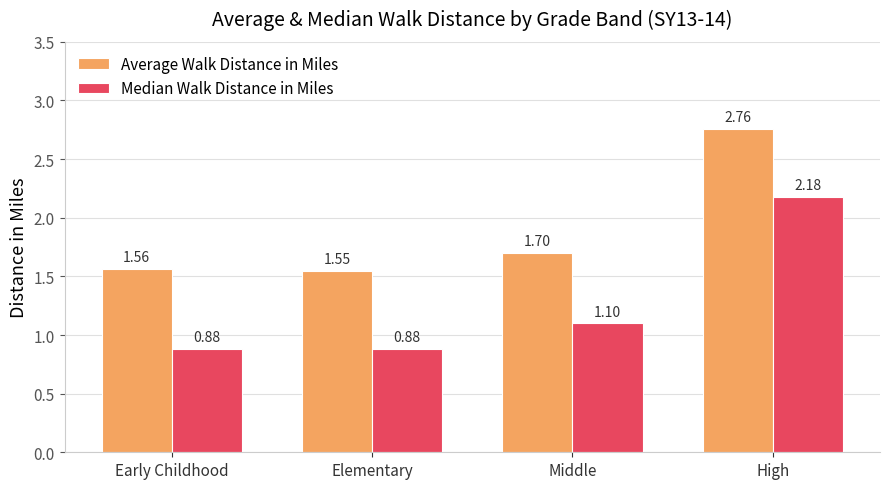

List the series in order of their overall mean, highest first.

Average Walk Distance in Miles, Median Walk Distance in Miles